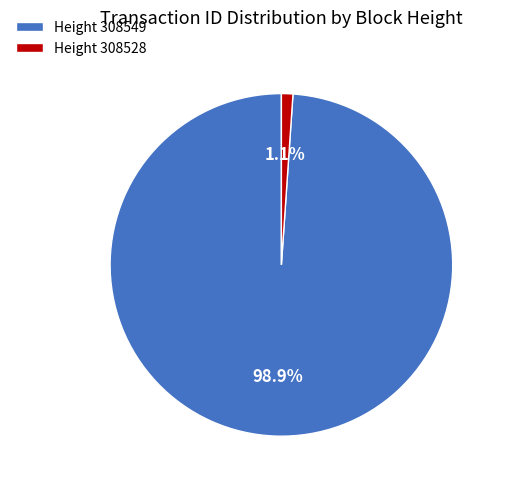

What percentage do Height 308549 and Height 308528 together represent?

100.0%